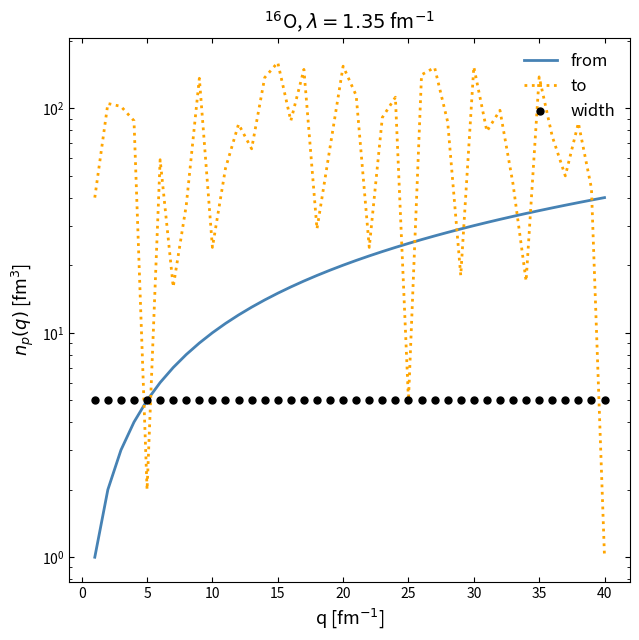

How many interior local peaks does the to series have?

13